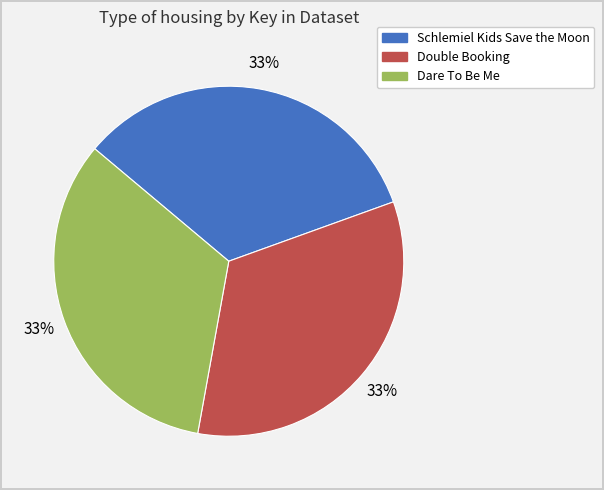

Count the number of slices in the pie.

3